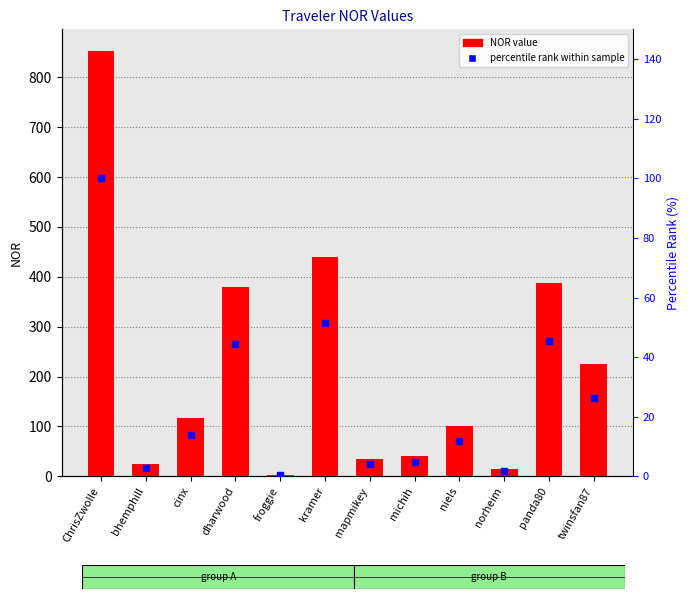

The percentile rank within sample series shows 0.9 at norheim. True or false?

False